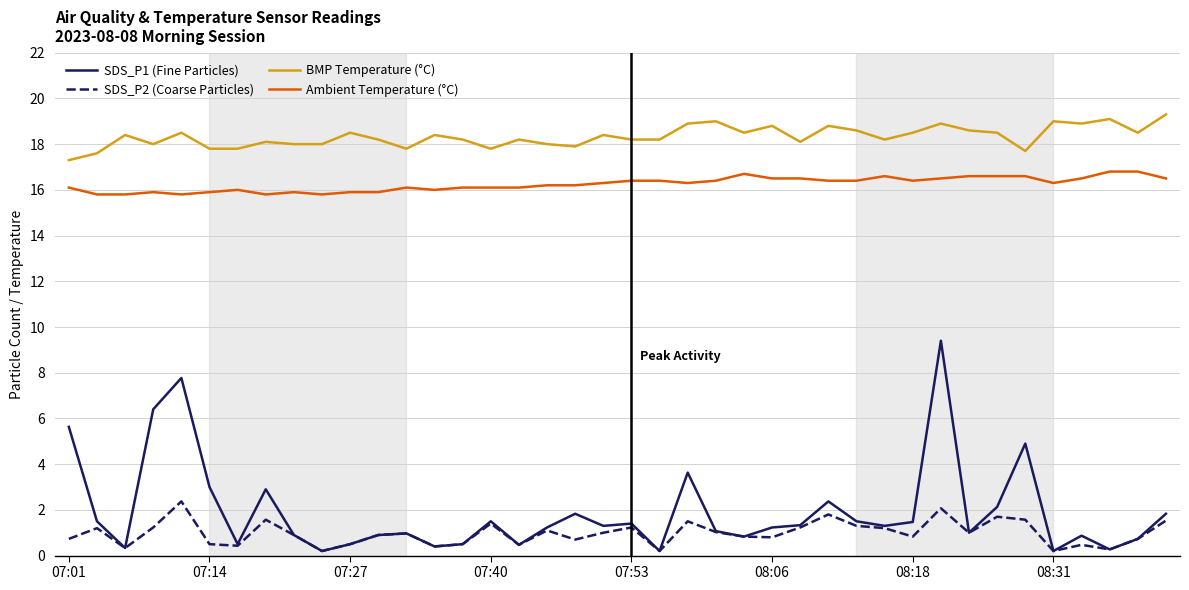

Rank the series by their maximum value, from highest to lowest.

BMP Temperature (°C), Ambient Temperature (°C), SDS_P1 (Fine Particles), SDS_P2 (Coarse Particles)